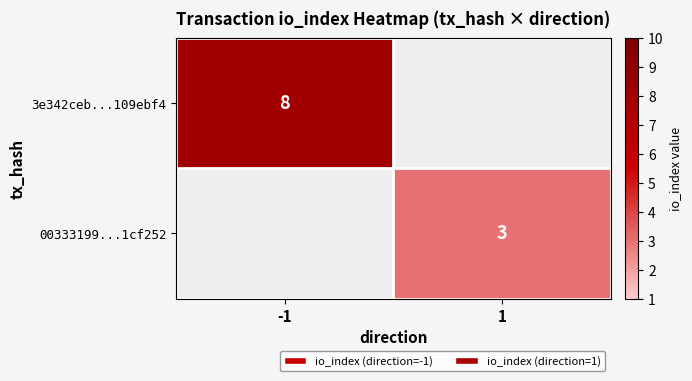

True or false: 3e342ceb...109ebf4 has a value of 14 at -1.

False